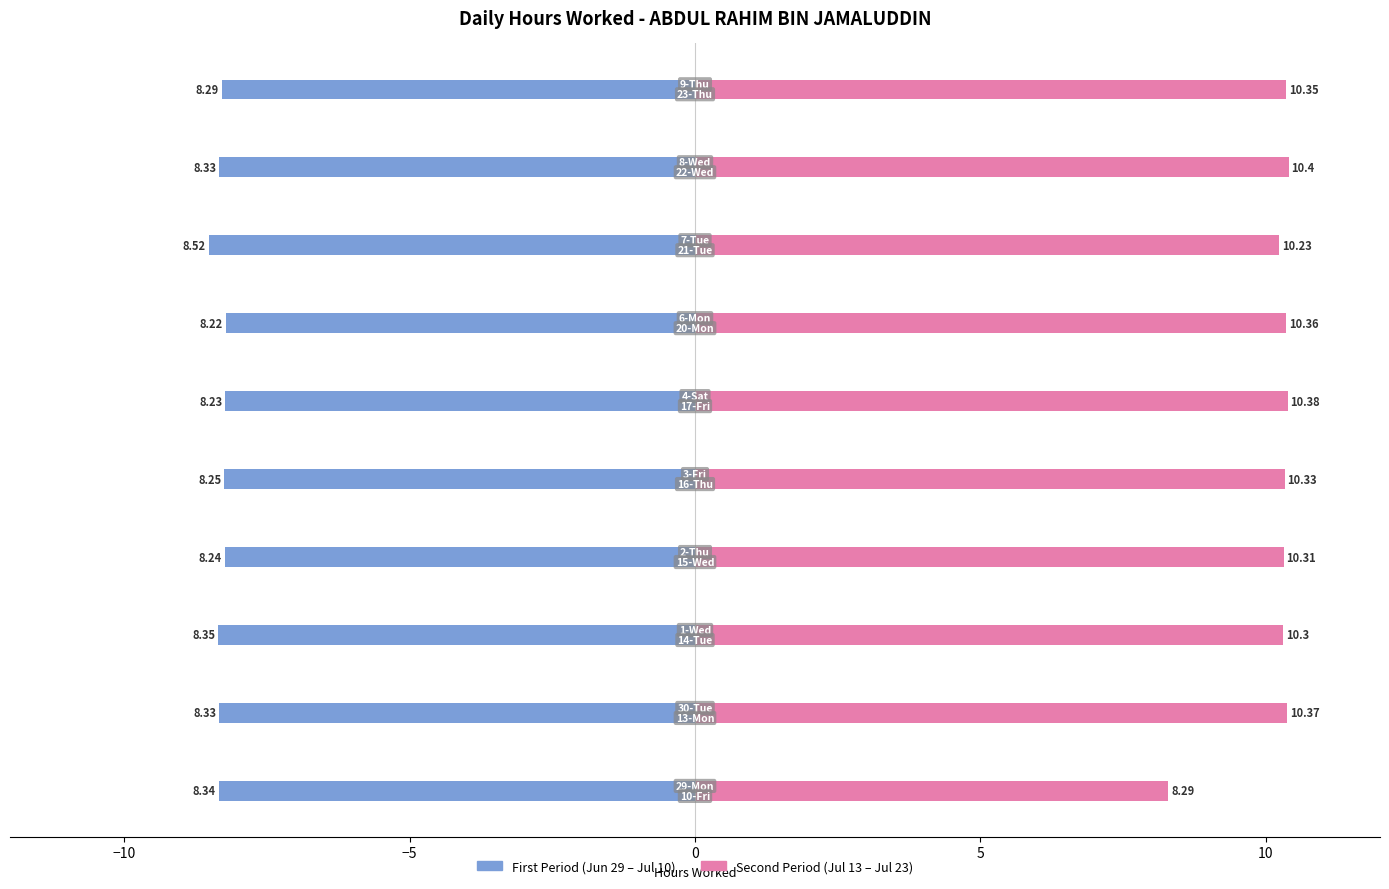

What is the difference between the maximum and minimum values in the First Period (Jun 29 - Jul 10) series?

0.3